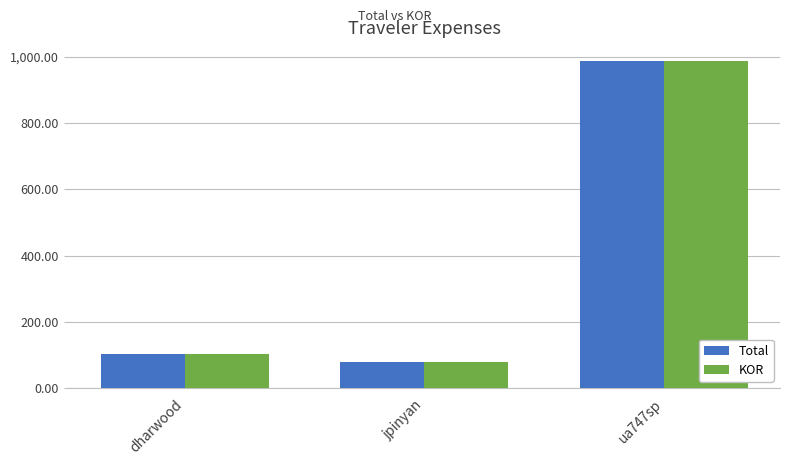

What is the label of the 1st bar from the right?

ua747sp